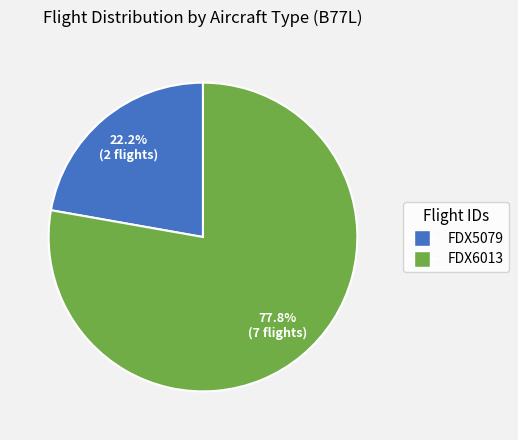

How many slices are in this pie chart?

2